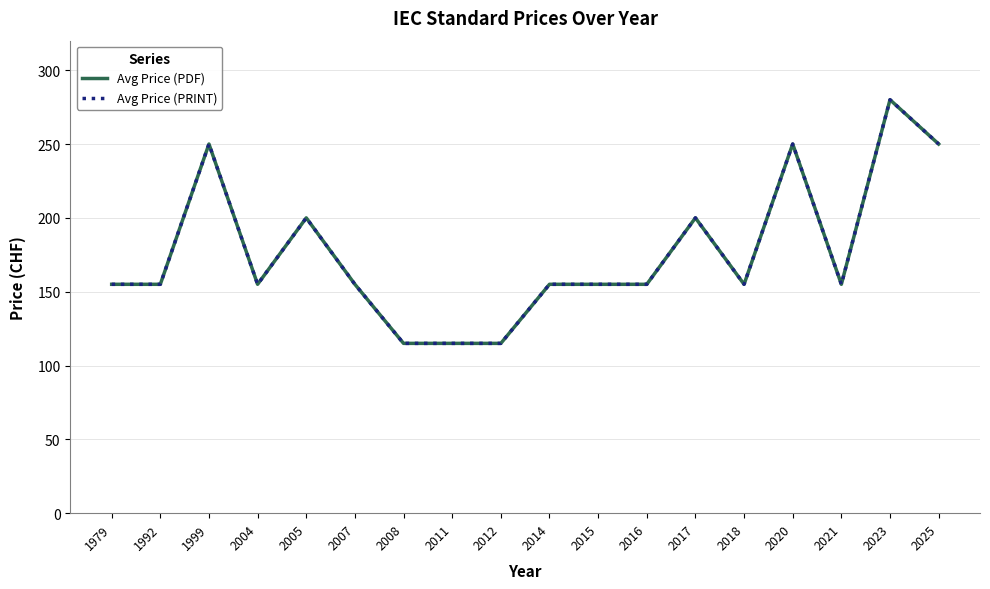

Count the Avg Price (PDF) values in the range 155 to 200.

11